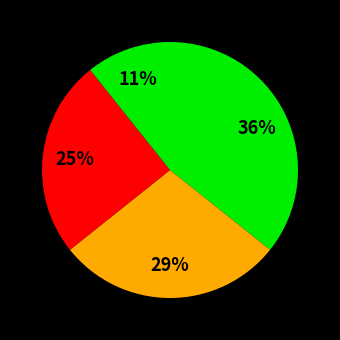

How many segments does this pie chart have?

4